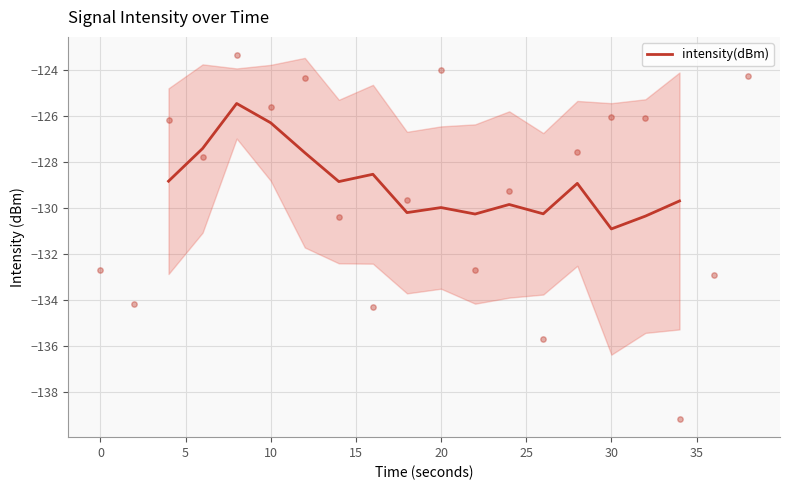

Is it true that intensity(dBm) equals -204.7 at 30?

False